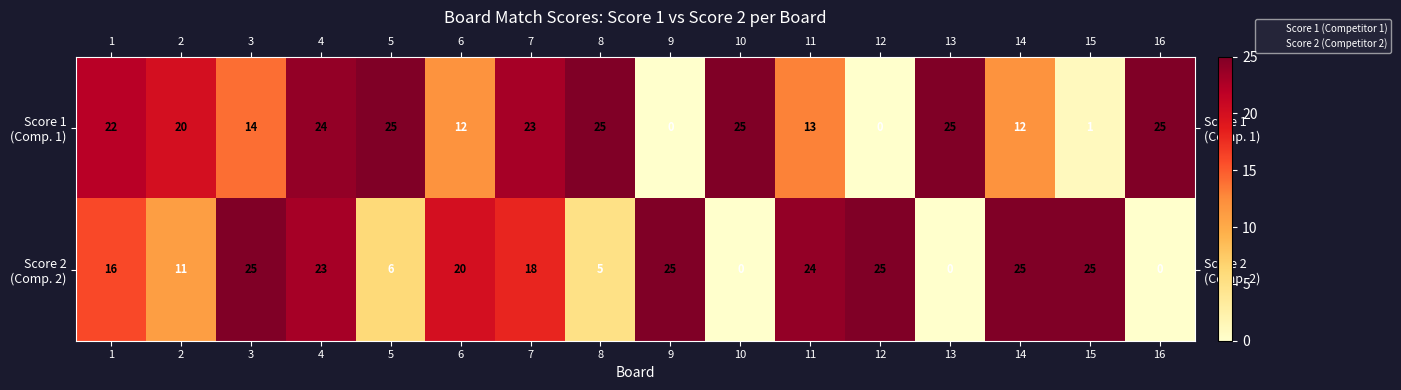

What is the greatest value displayed?

25